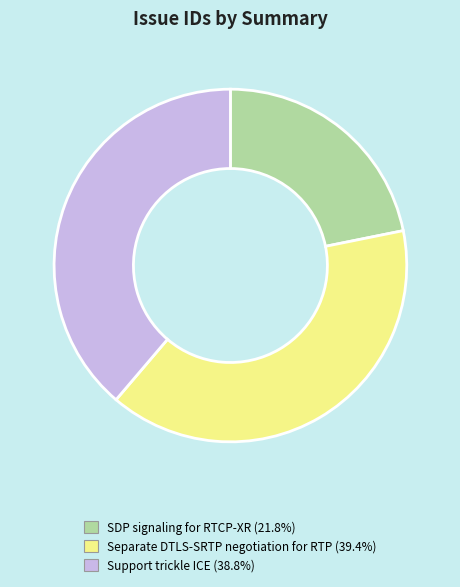

True or false: SDP signaling for RTCP-XR accounts for 14% of the total.

False